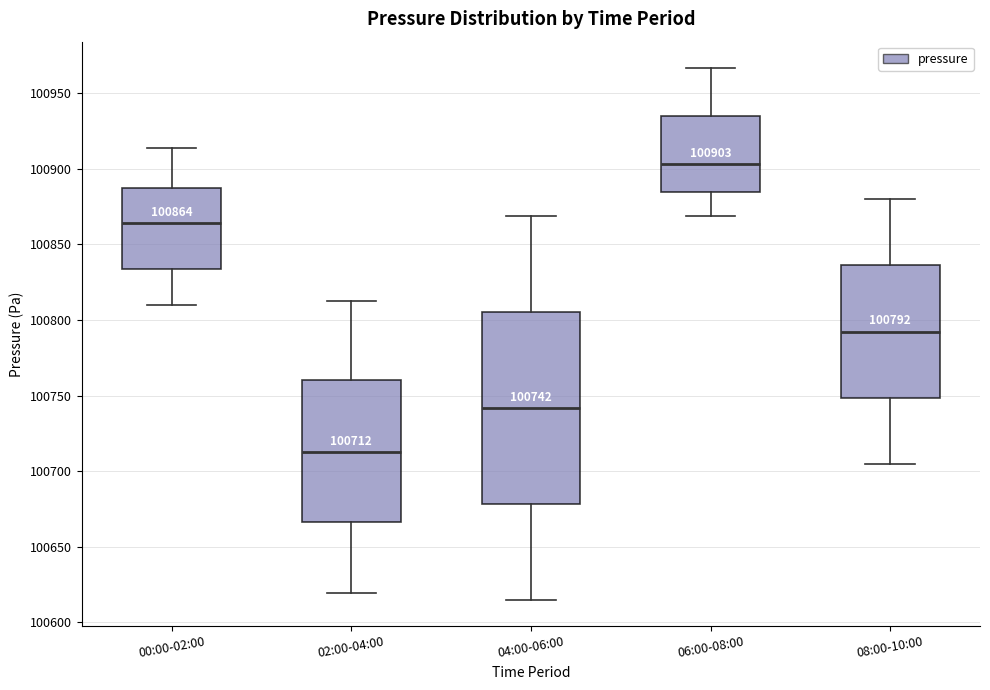

Comparing the boxes themselves (not the whiskers), which one is the tallest?

04:00-06:00